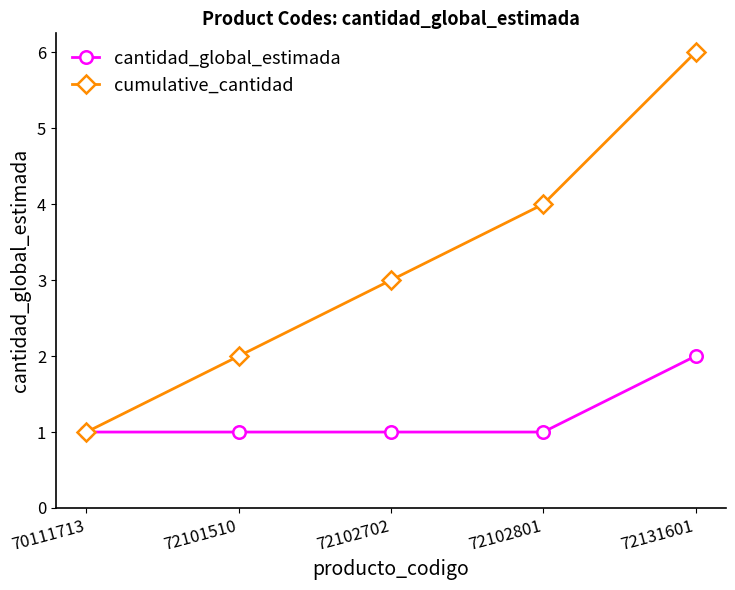

Reading left to right, what are all the values shown in this chart?

cantidad_global_estimada: 70111713=1	72101510=1	72102702=1	72102801=1	72131601=2
cumulative_cantidad: 70111713=1	72101510=2	72102702=3	72102801=4	72131601=6